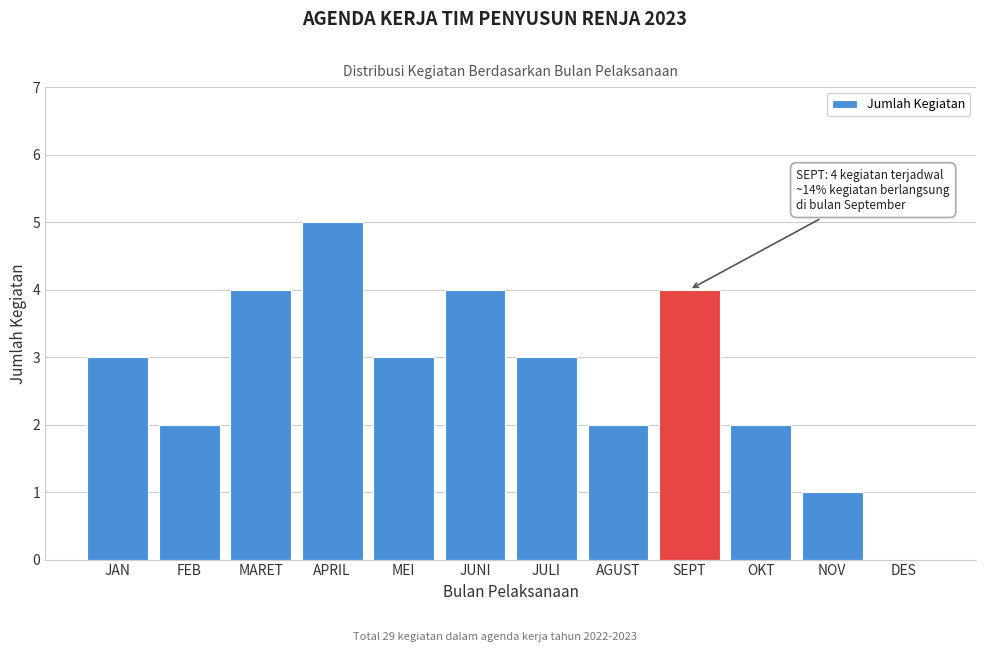

Reading left to right, list all the values displayed in this chart.

JAN=3	FEB=2	MARET=4	APRIL=5	MEI=3	JUNI=4	JULI=3	AGUST=2	SEPT=4	OKT=2	NOV=1	DES=0